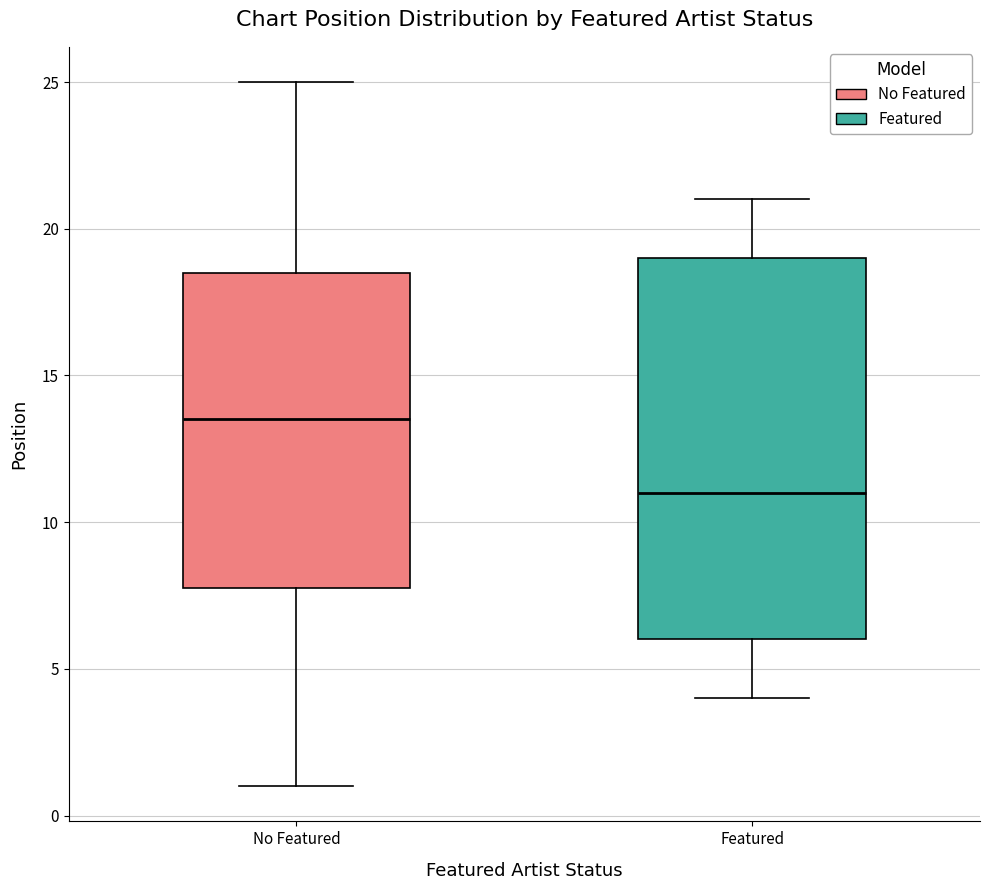

Where does the lower whisker of the box for Featured end on the y-axis? The values are not printed on the chart, so give them approximately, as read against the axis.

4.0